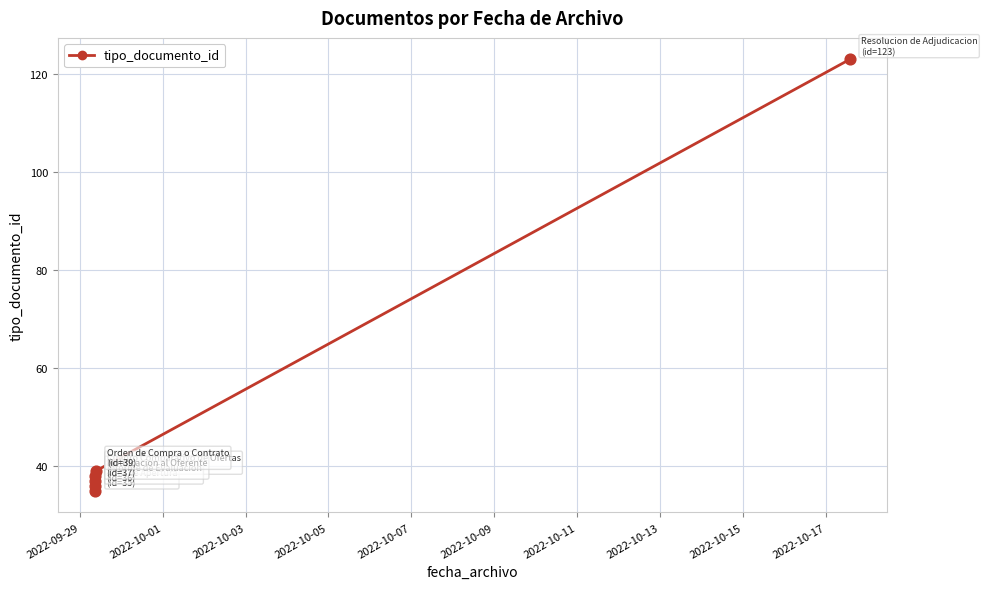

What is the ratio of the value at 2022-10-01 to the value at 2022-09-29?

1.1